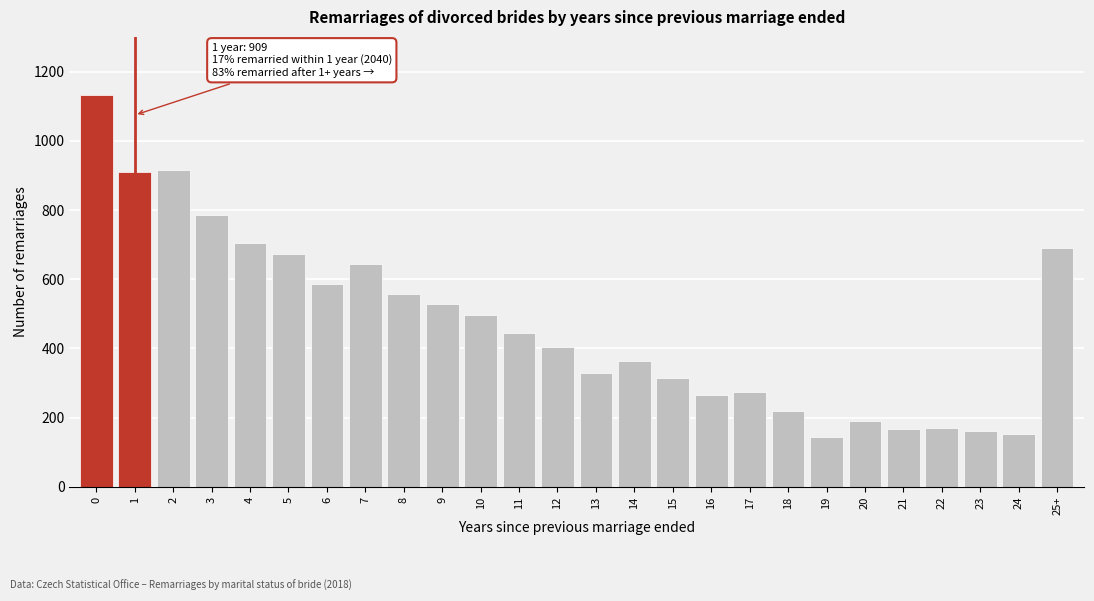

What is the smallest value displayed?

145